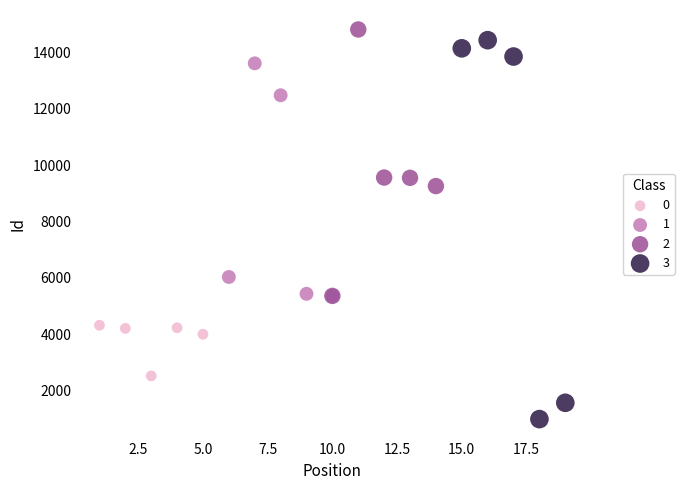

Which series reaches the minimum Y coordinate?

3